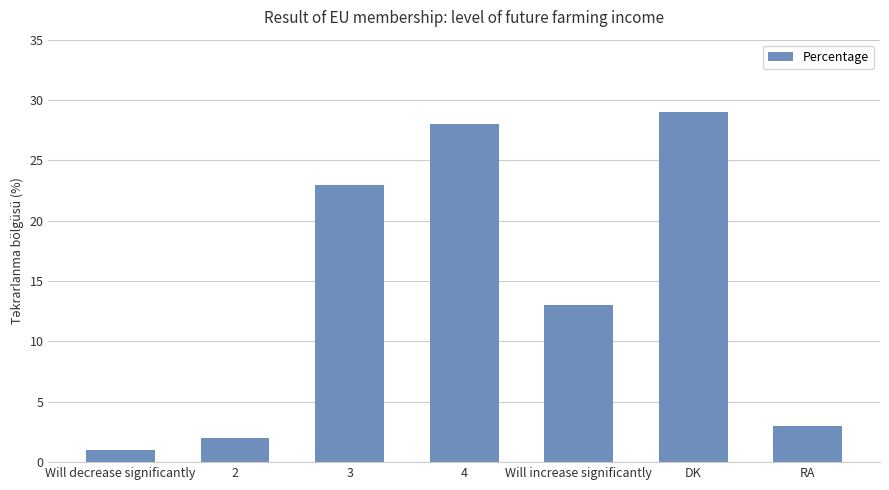

Which has a higher value, Will increase significantly or DK?

DK